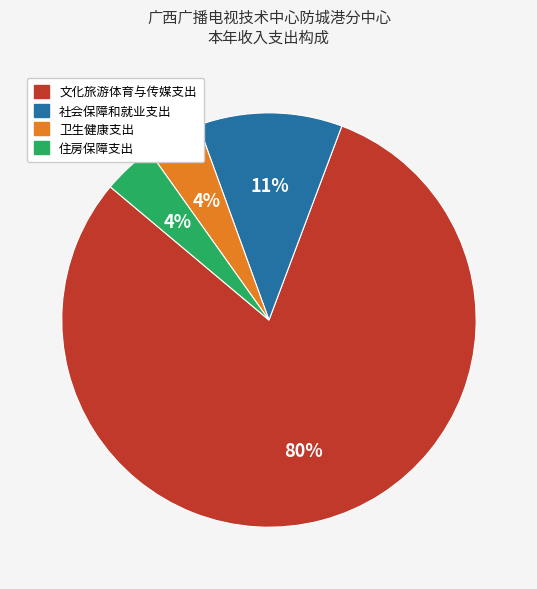

Do 文化旅游体育与传媒支出 and 卫生健康支出 together represent more than half of the pie?

Yes